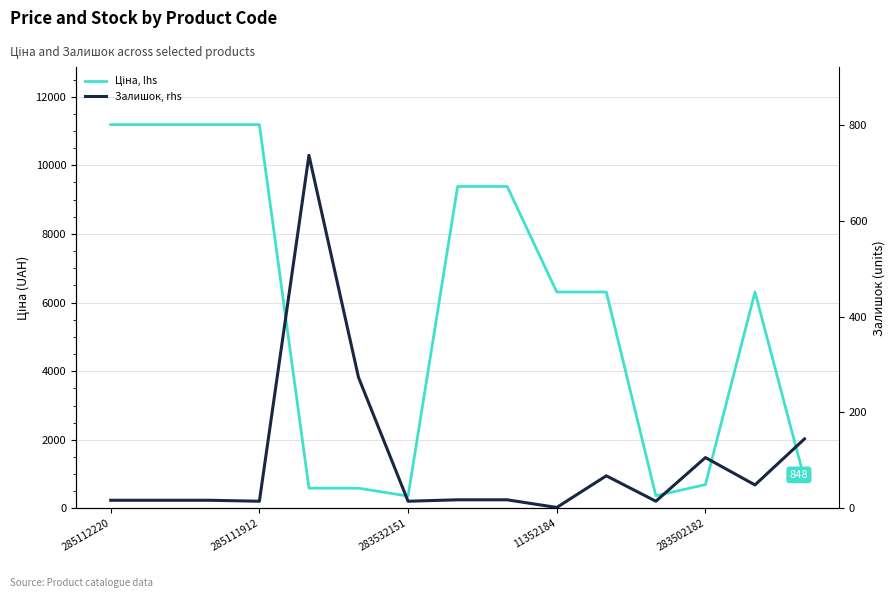

How many intersections are there between Залишок, rhs and Ціна, lhs?

2